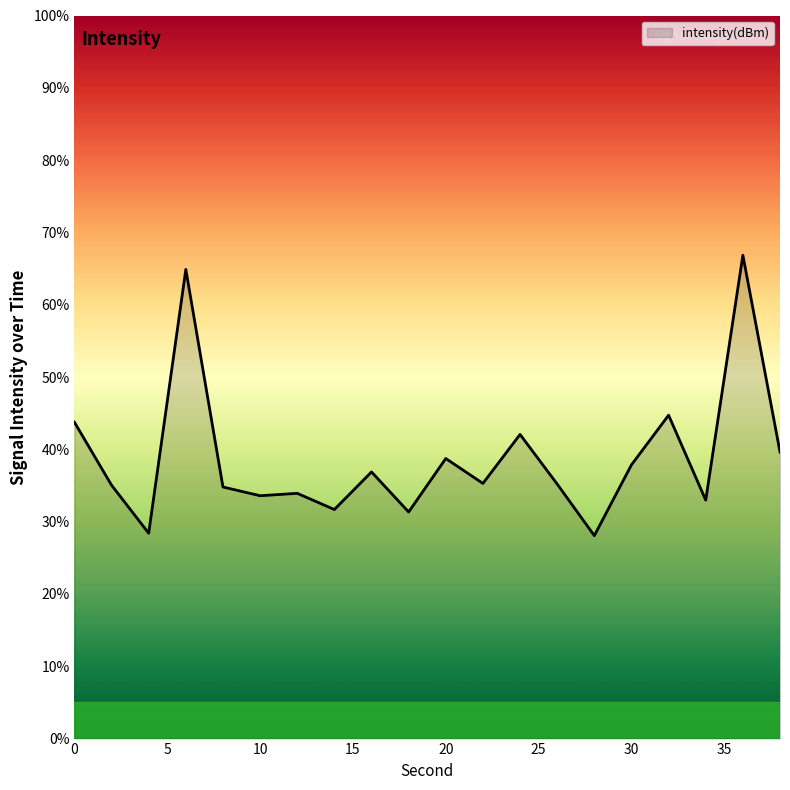

What is the greatest value displayed?

66.8